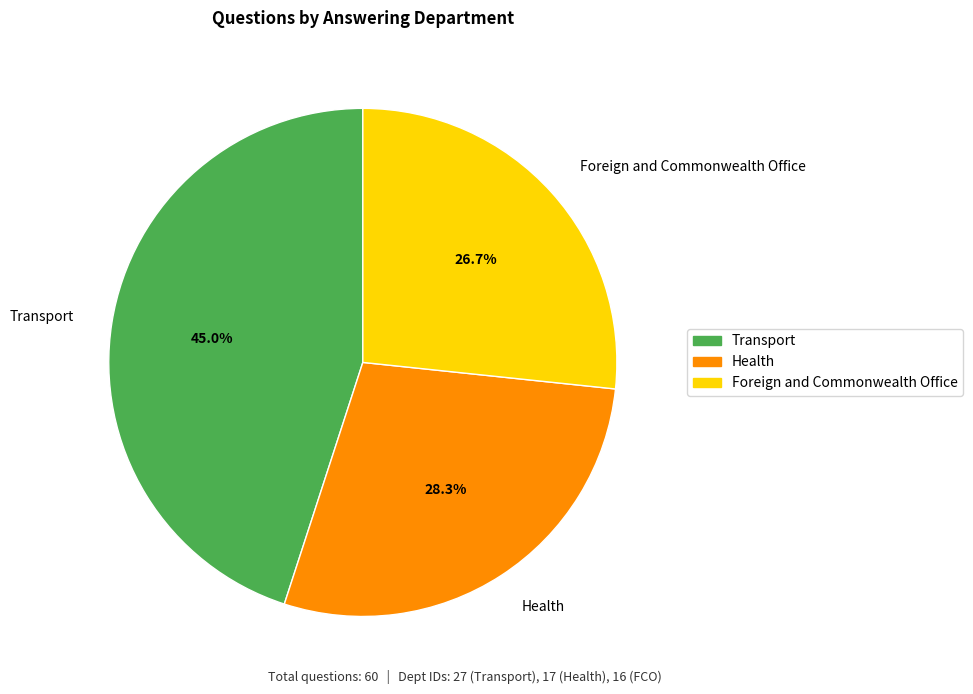

What is the ratio of the value at Transport to the value at Health?

1.6